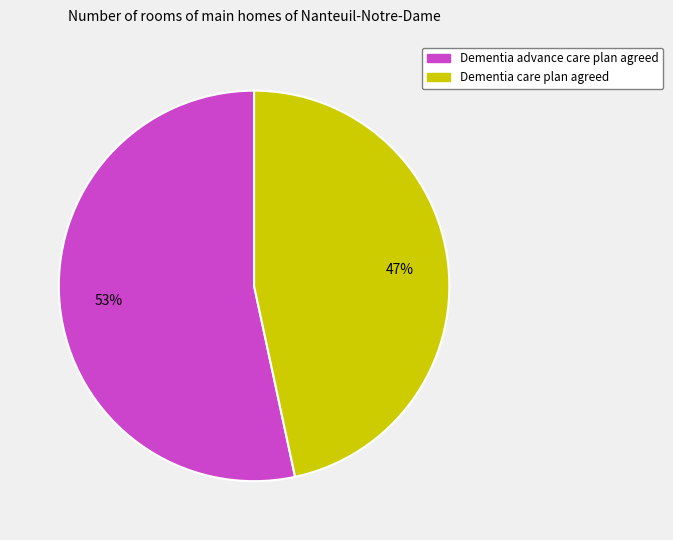

Is it true that Dementia advance care plan agreed is 53% of the pie?

True